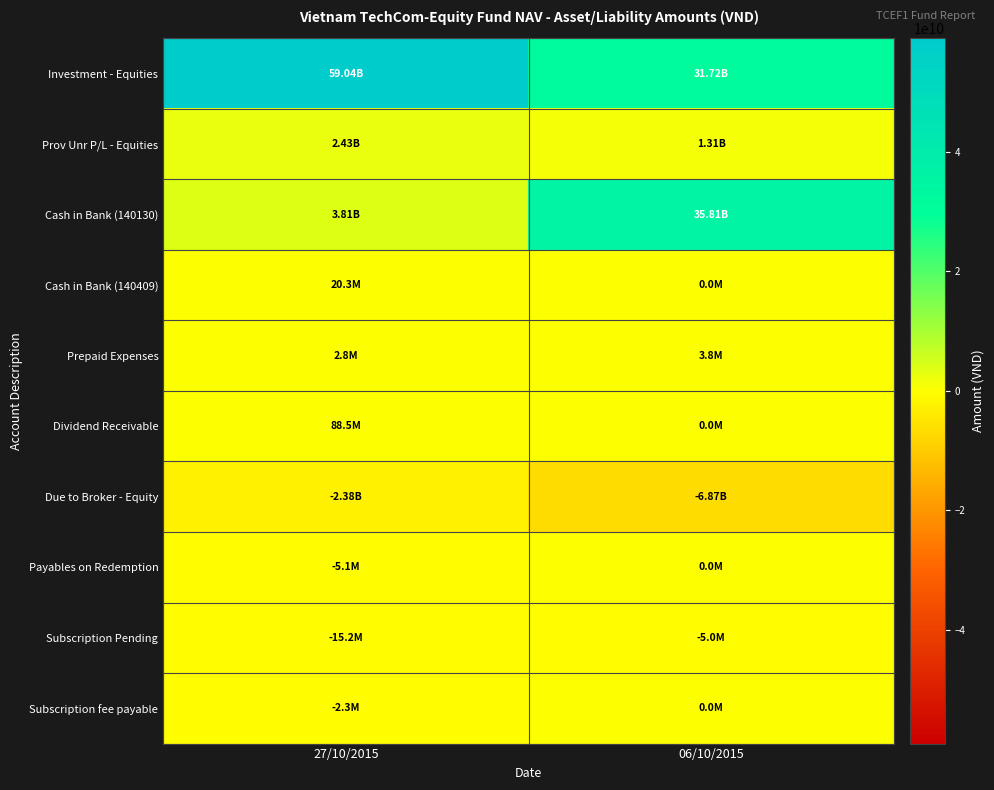

At 27/10/2015, list the series in order from largest to smallest.

Investment - Equities, Cash in Bank (140130), Prov Unr P/L - Equities, Dividend Receivable, Cash in Bank (140409), Prepaid Expenses, Subscription fee payable, Payables on Redemption, Subscription Pending, Due to Broker - Equity